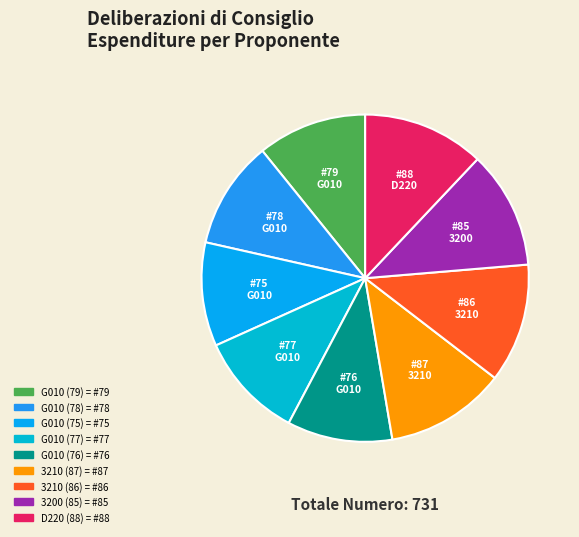

What is the change in value from G010 (79) to G010 (76)?

-3